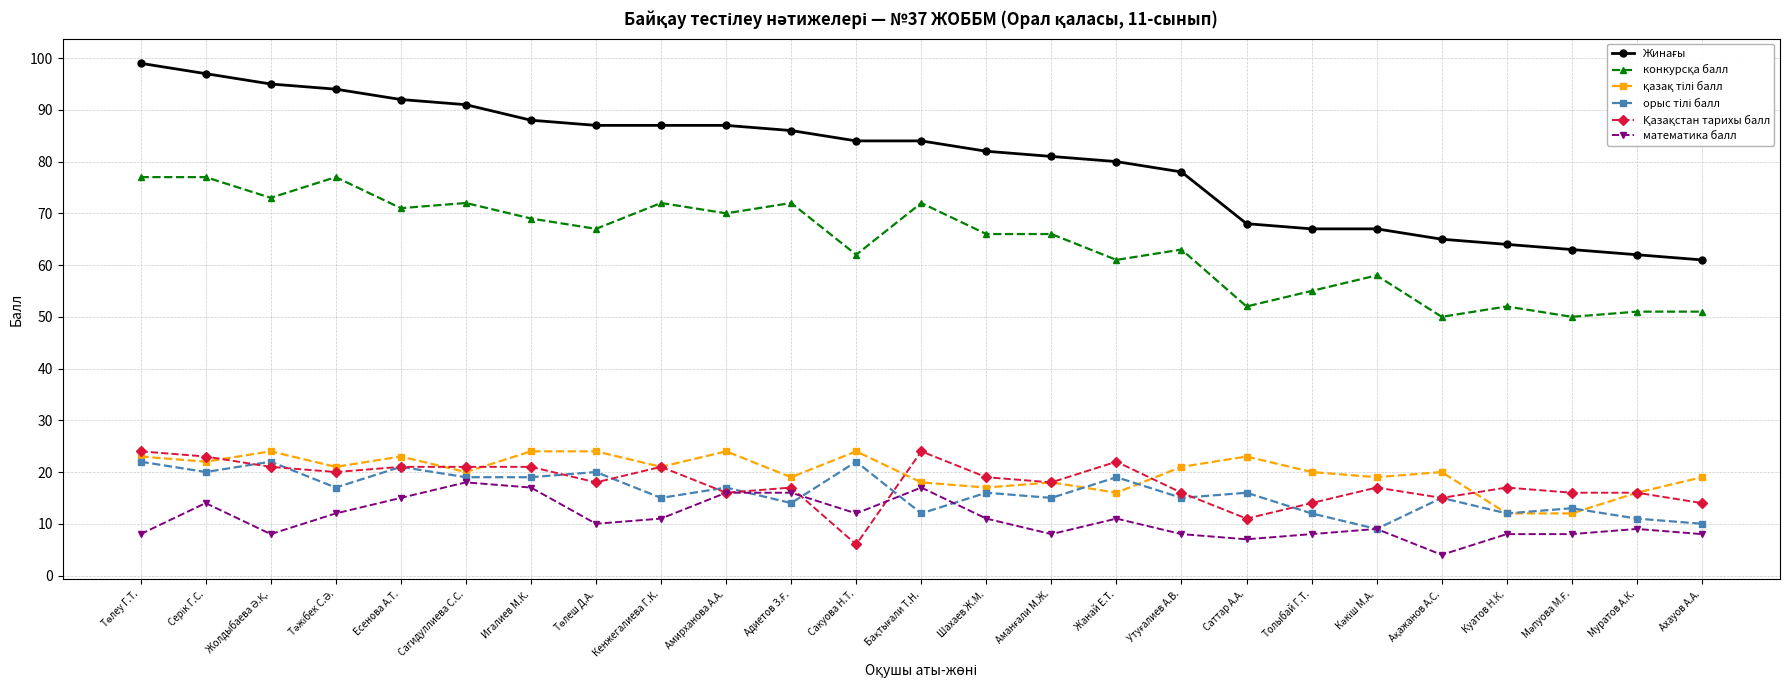

What position from the left is Сагидуллиева С.С.?

6